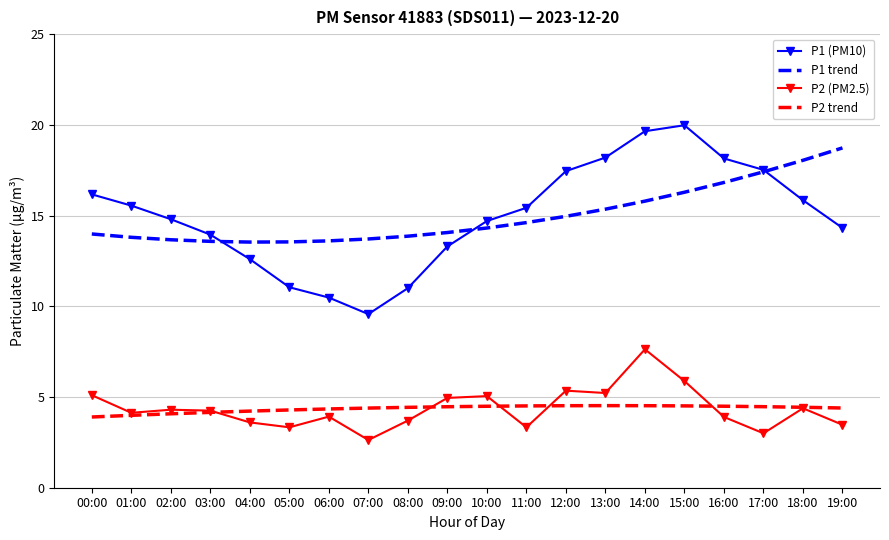

What is the maximum value shown in the chart?

20.0